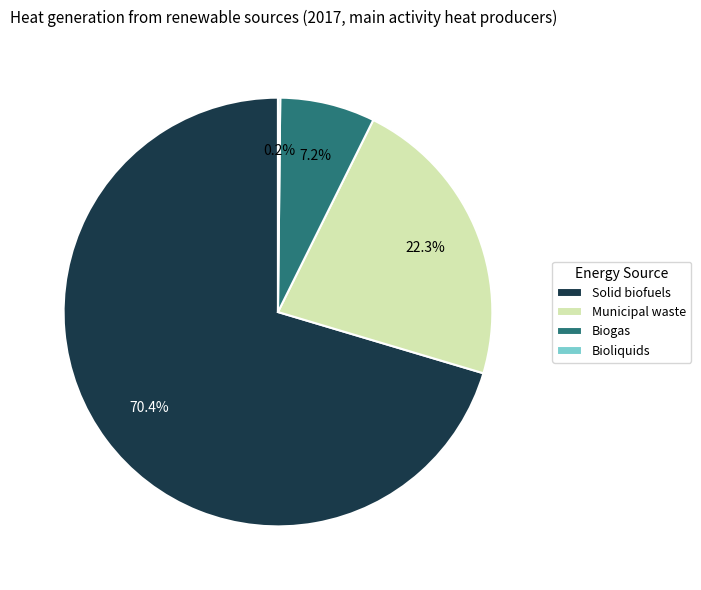

Which has a higher value, Municipal waste or Biogas?

Municipal waste